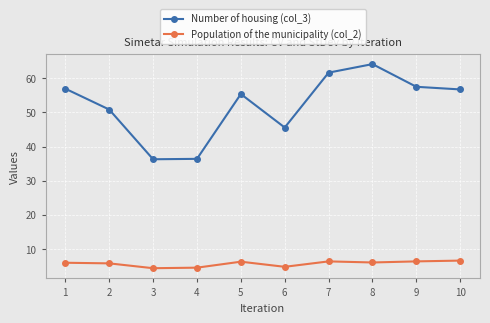

At which label is Number of housing (col_3) closest to 50?

2